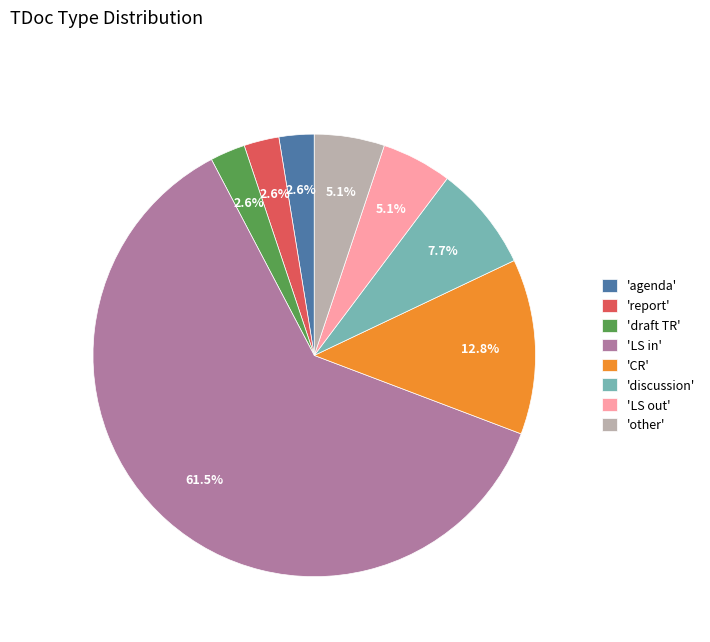

What is the largest slice in the pie chart?

'LS in'